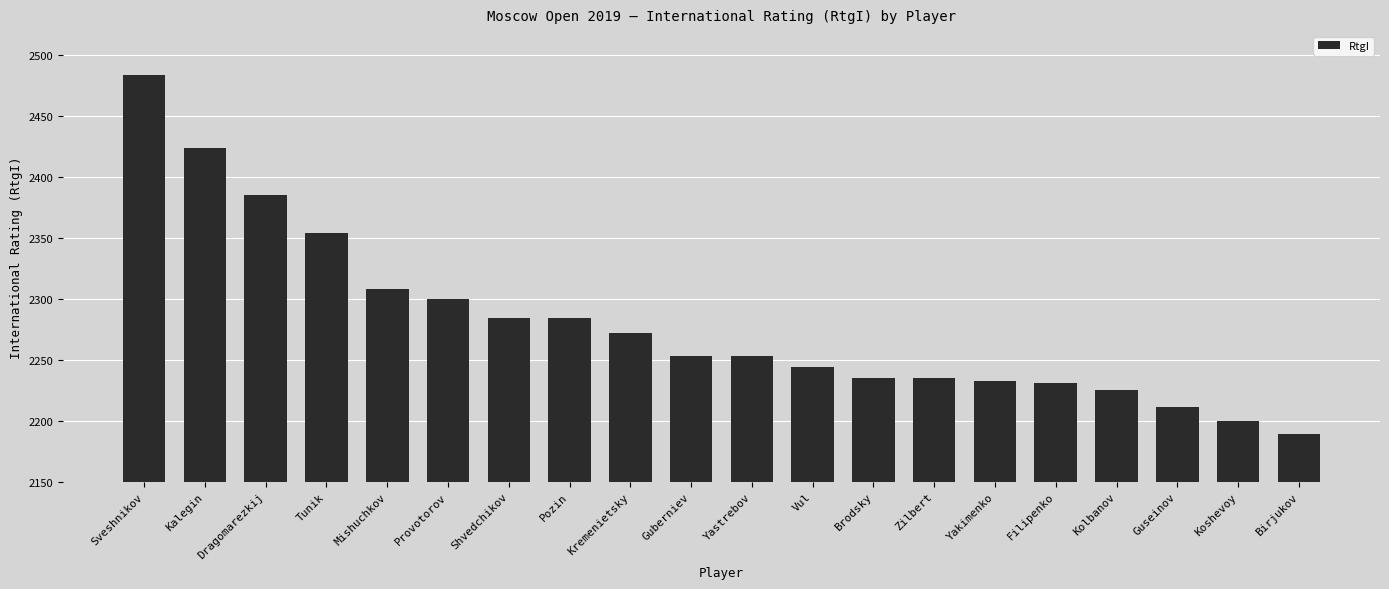

Reading left to right, list all the values displayed in this chart.

2484	2424	2385	2354	2308	2300	2284	2284	2272	2253	2253	2244	2235	2235	2233	2231	2225	2211	2200	2189